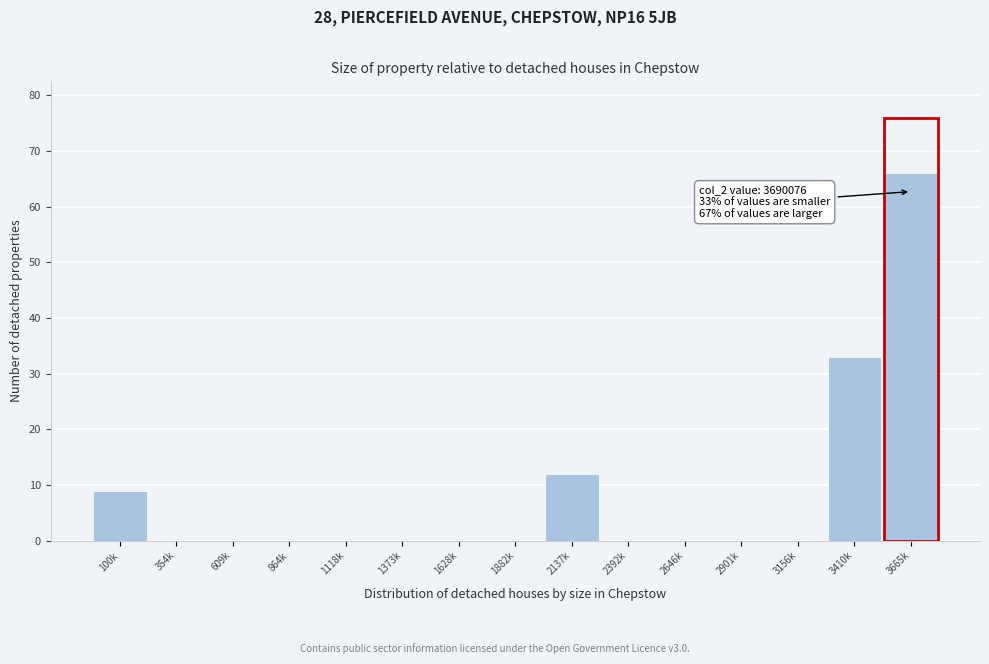

Reading left to right, list all the values displayed in this chart.

100k=9	354k=0	609k=0	864k=0	1118k=0	1373k=0	1628k=0	1882k=0	2137k=12	2392k=0	2646k=0	2901k=0	3156k=0	3410k=33	3665k=66